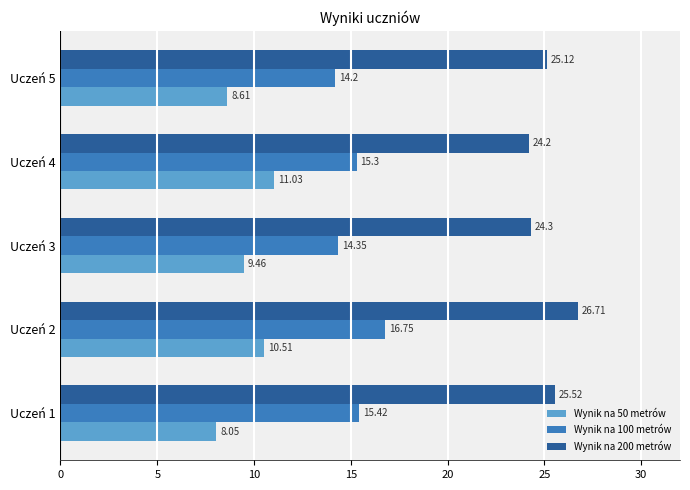

What is the sum of the Wynik na 200 metrów values at Uczeń 3 and Uczeń 1?

49.8